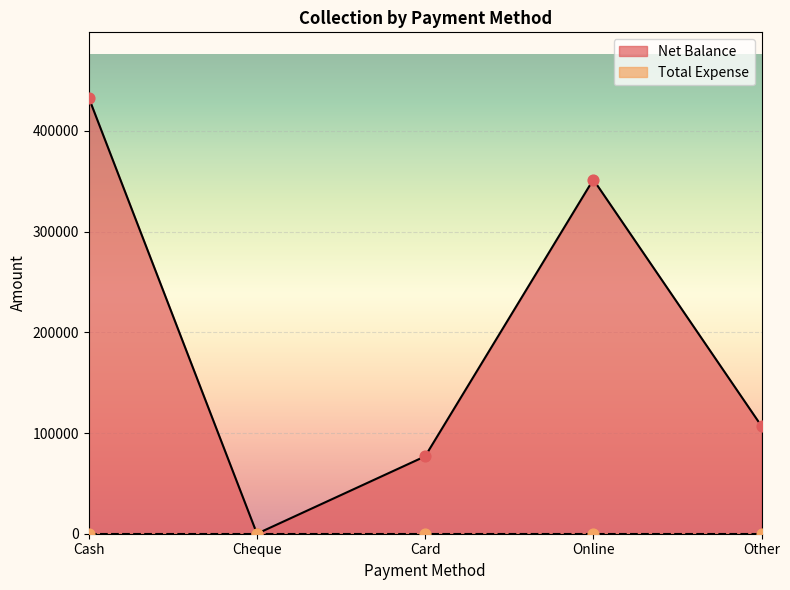

What is the change in value from Cash to Card?

-356120